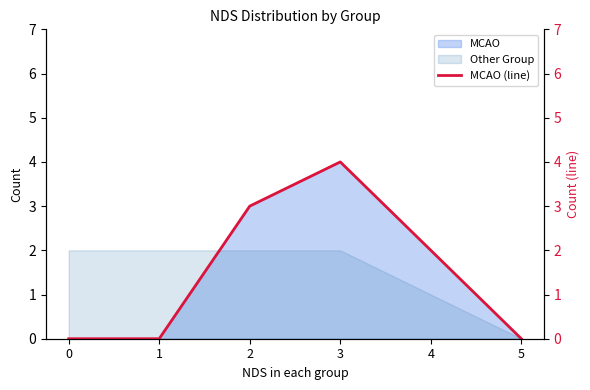

Does the chart have visible grid lines?

No